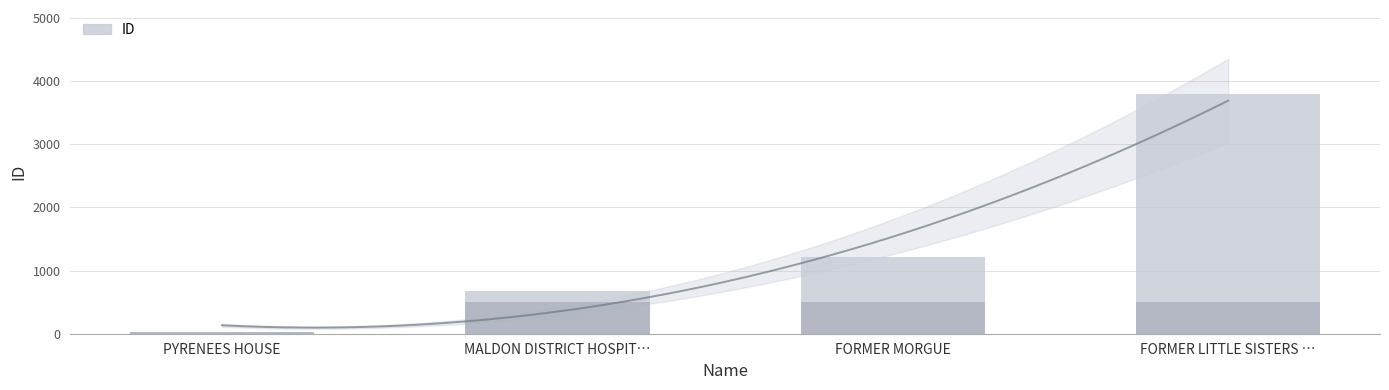

List the labels in order of value, smallest first.

PYRENEES HOUSE, MALDON DISTRICT HOSPIT…, FORMER MORGUE, FORMER LITTLE SISTERS …